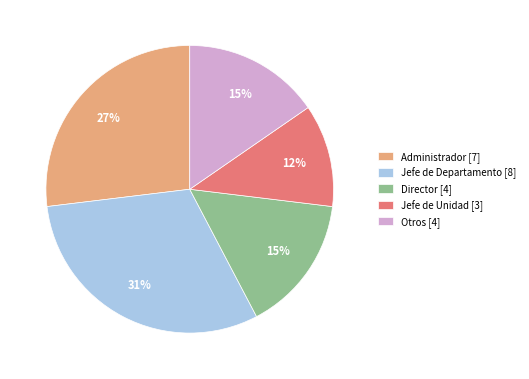

Do Jefe de Departamento [8] and Administrador [7] together represent more than half of the pie?

Yes